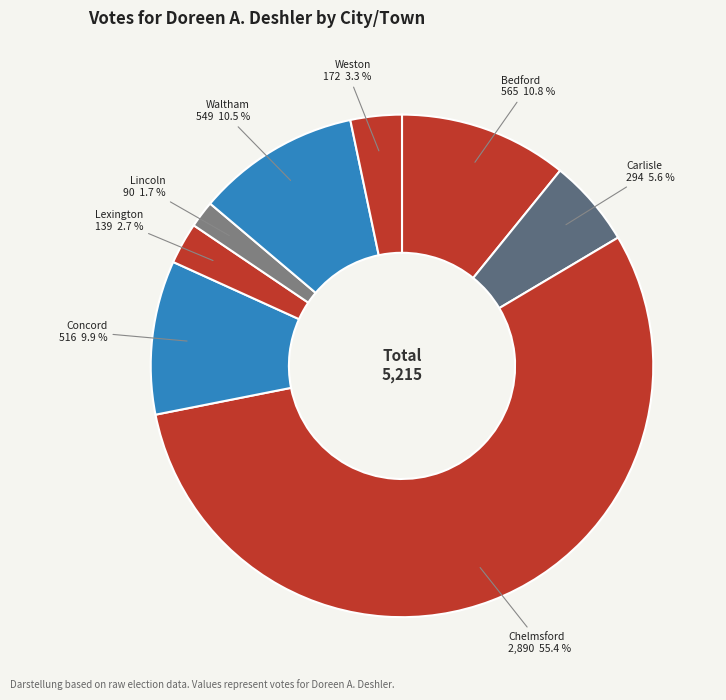

To the nearest percent, what is the combined percentage of Lincoln and Waltham?

12%